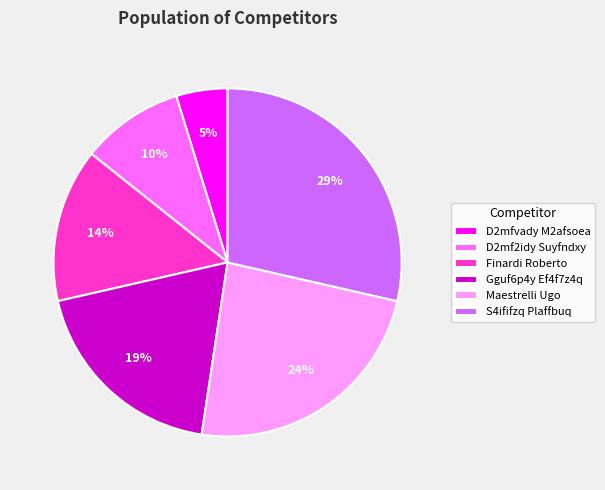

Which has a higher value, Maestrelli Ugo or D2mfvady M2afsoea?

Maestrelli Ugo